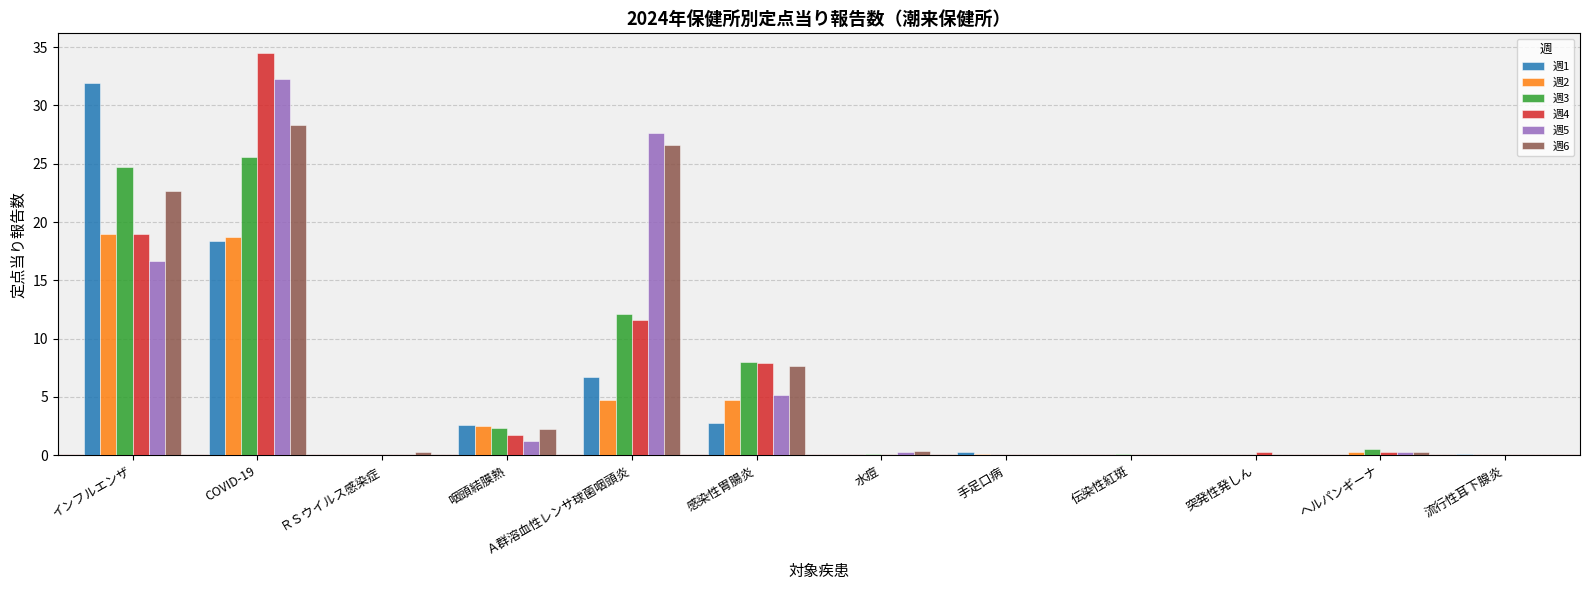

Are the bars horizontal?

No